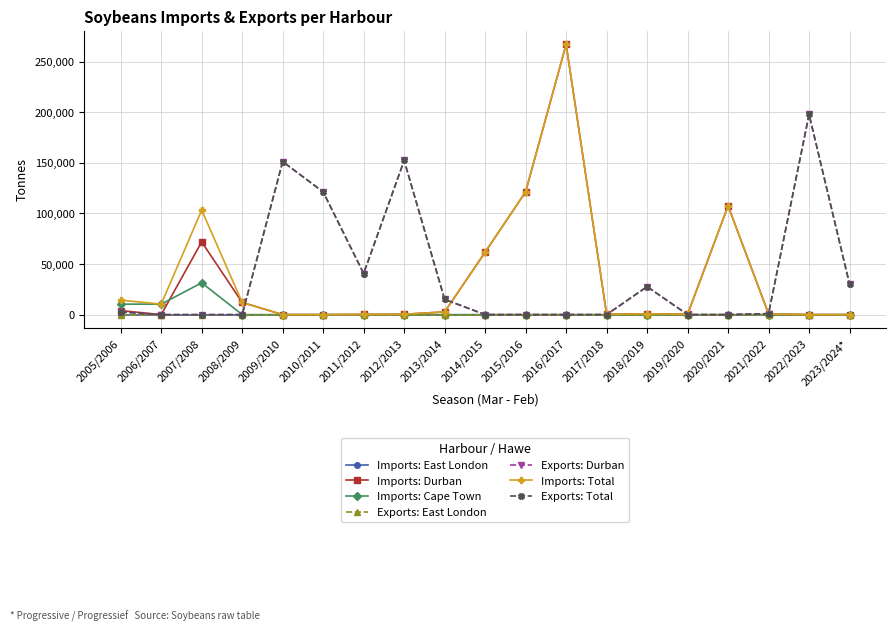

Between 2016/2017 and 2005/2006, which is larger?

2016/2017